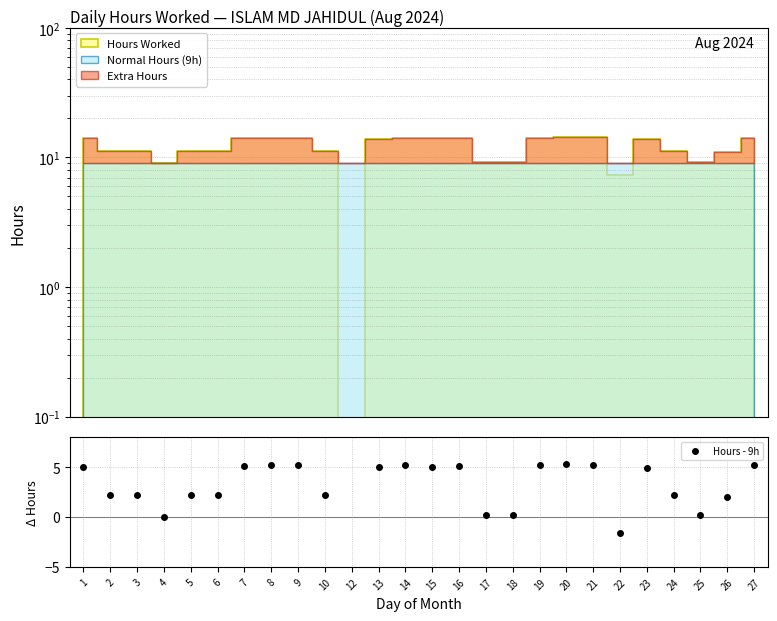

Which category has the highest value across all series?

20